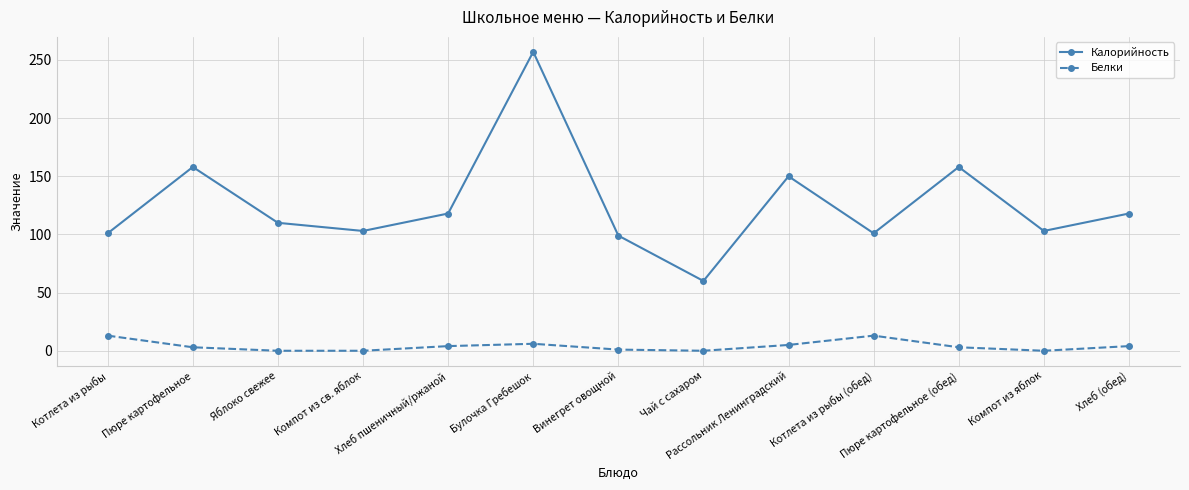

True or false: Калорийность and Белки cross at least once.

False